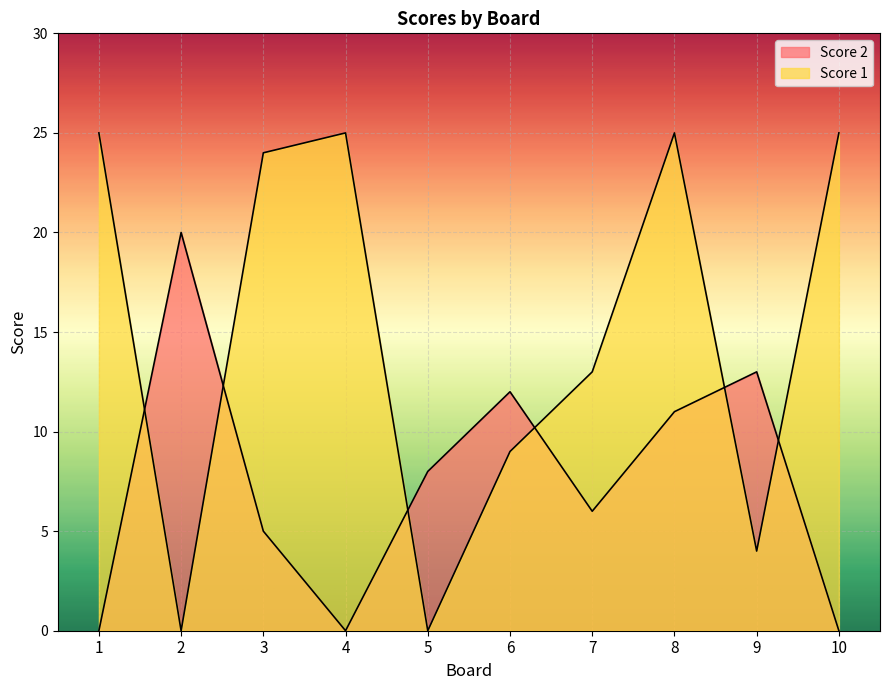

True or false: Score 1 and Score 2 intersect in this chart.

True